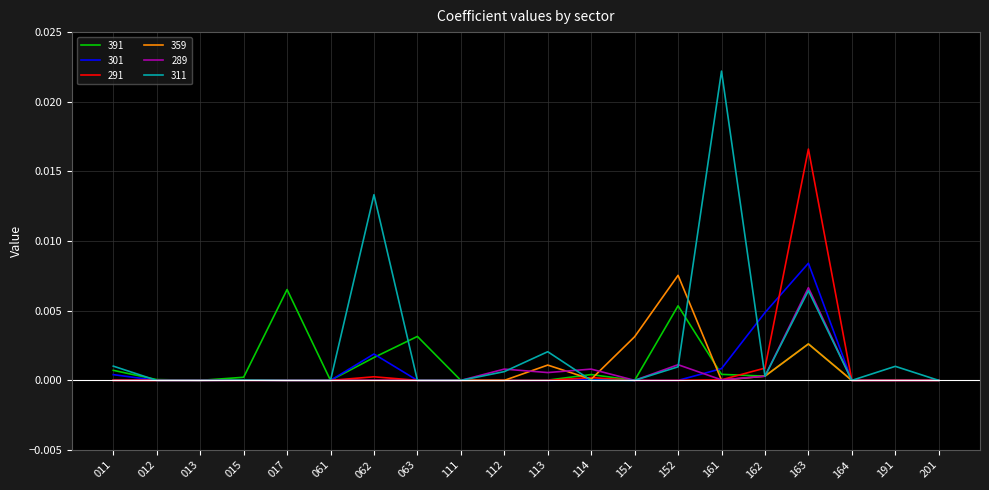

Which series has the largest total across all categories?

311